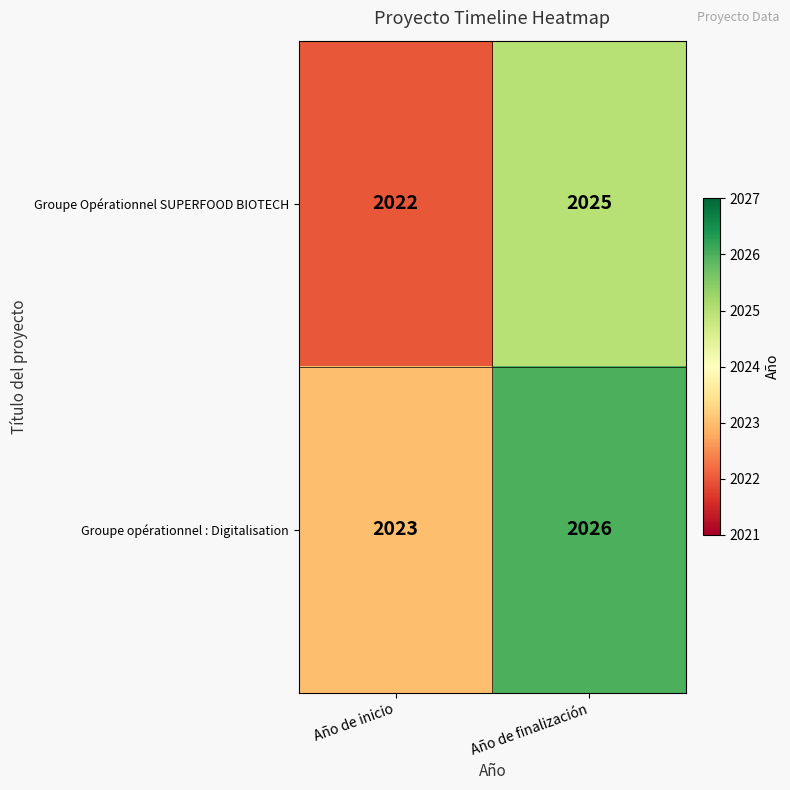

What is the total value across all series at Año de finalización?

4051